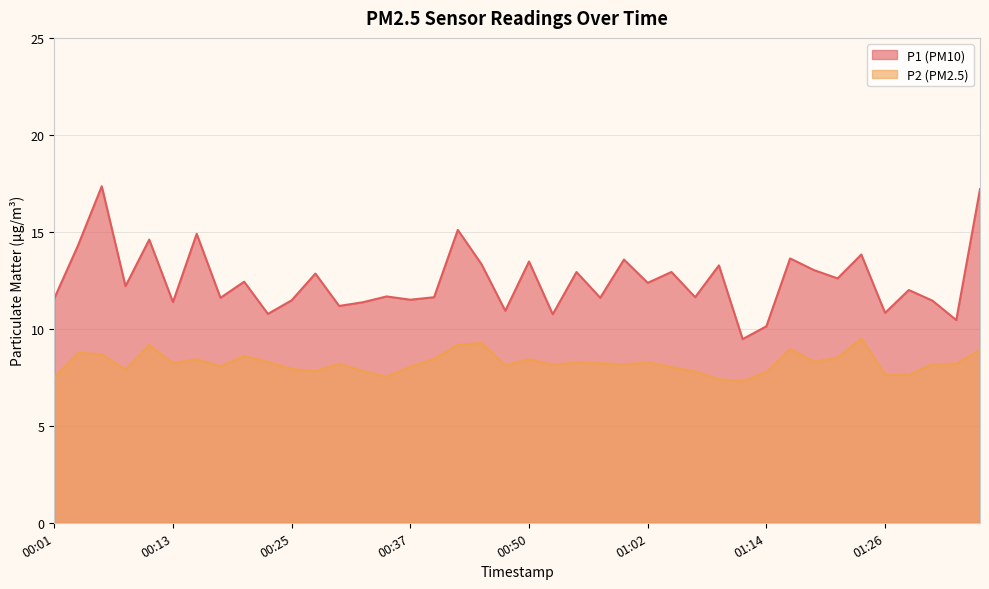

What is the spread (max minus min) of values at 01:33?

2.2